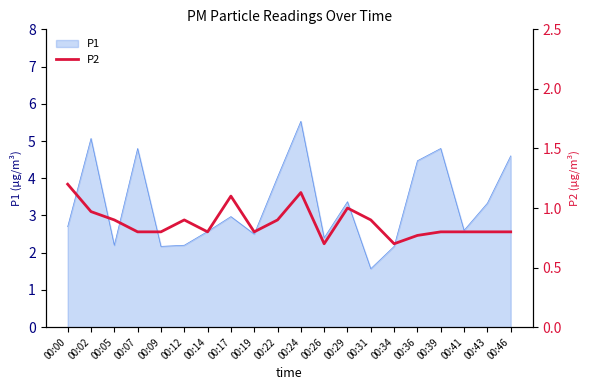

What is the minimum value shown in the chart?

0.7